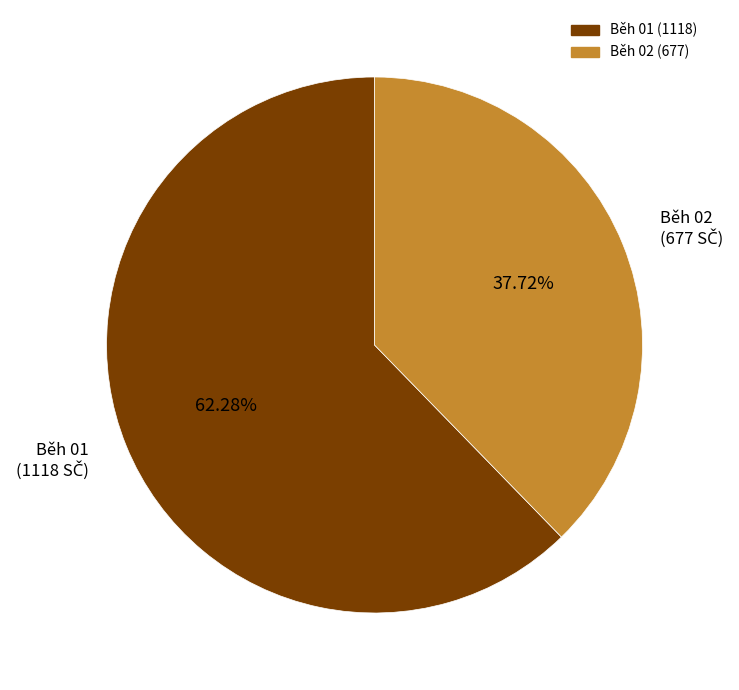

Does any single category account for the majority?

Yes